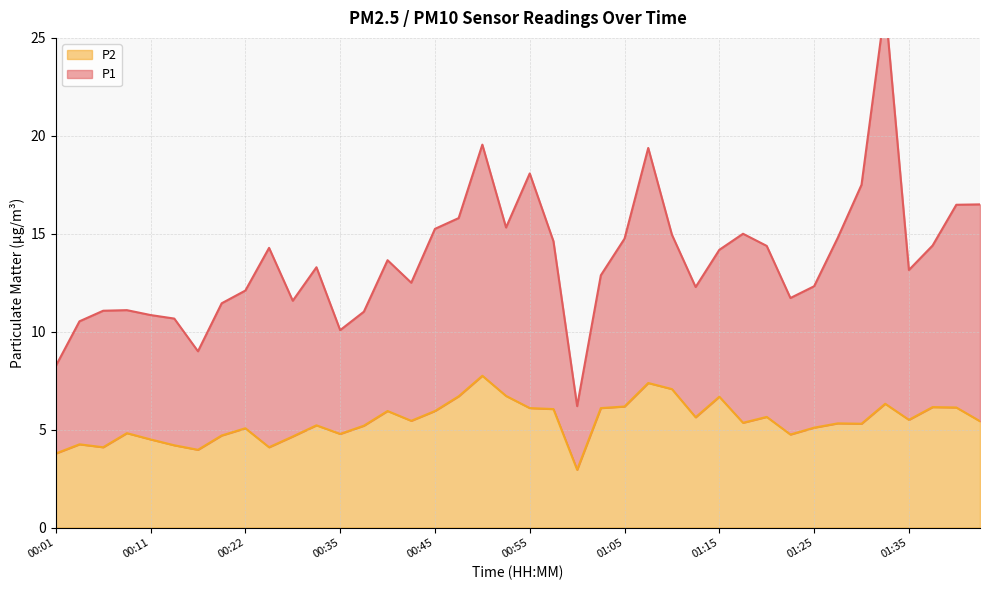

What position from the right is 00:45?

24